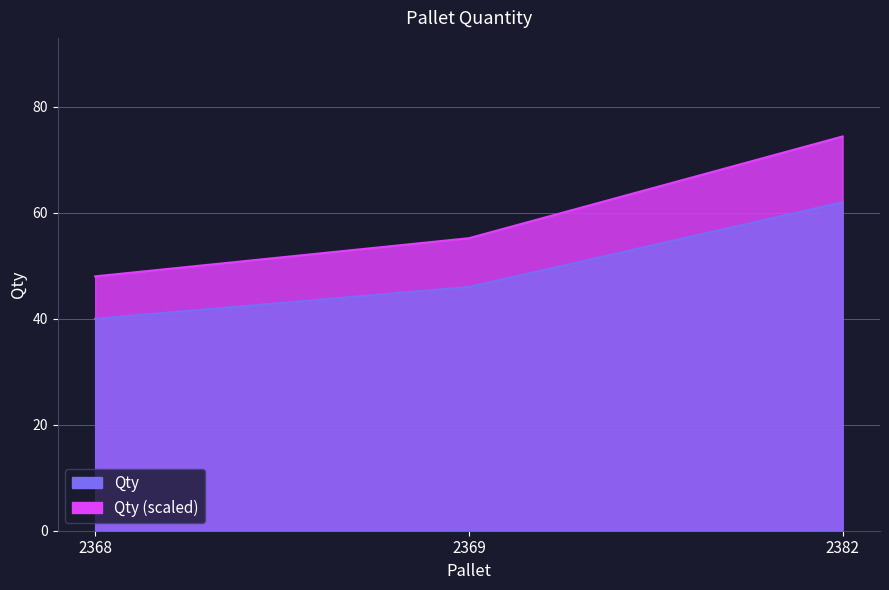

What is the sum of all values?

177.6